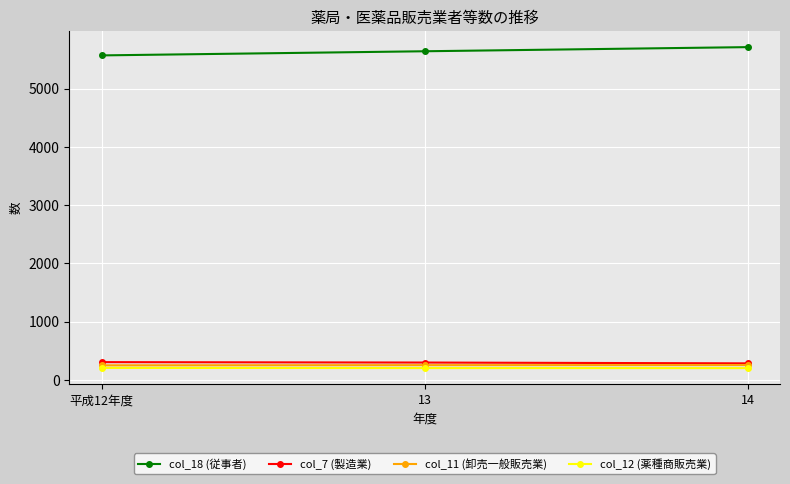

What is the difference between the highest and lowest values at 14?

5512